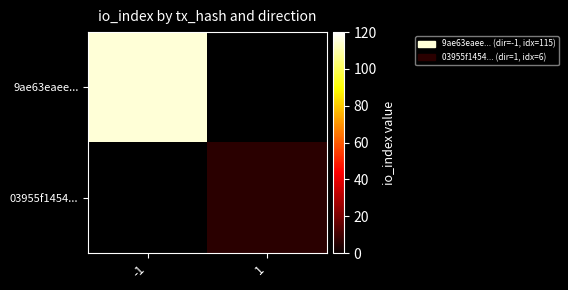

List the series in order of their overall mean, highest first.

9ae63eaee..., 03955f1454...